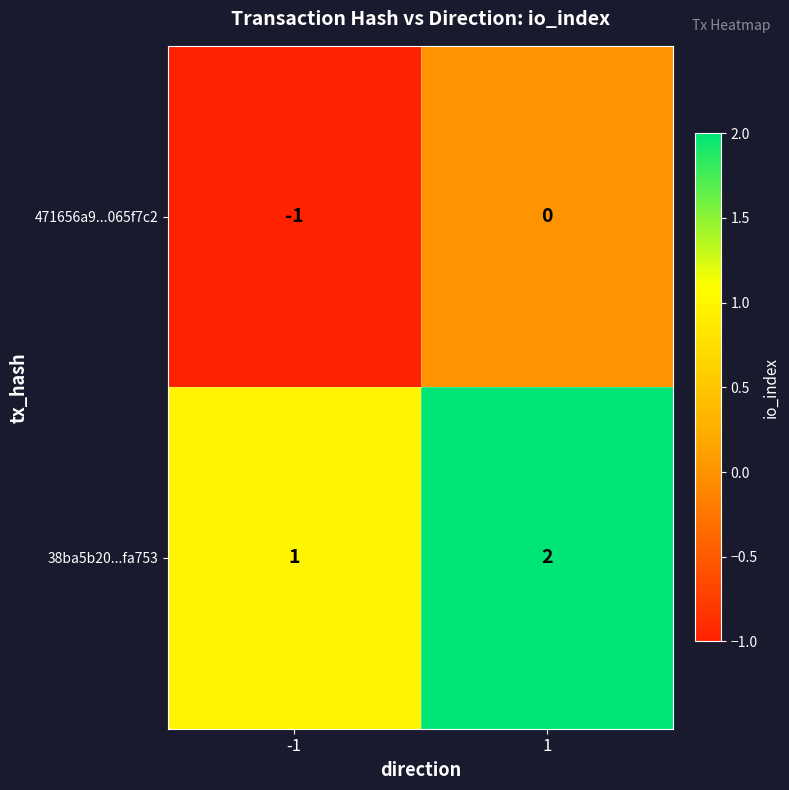

Rank the series by their maximum value, from highest to lowest.

38ba5b20...fa753, 471656a9...065f7c2